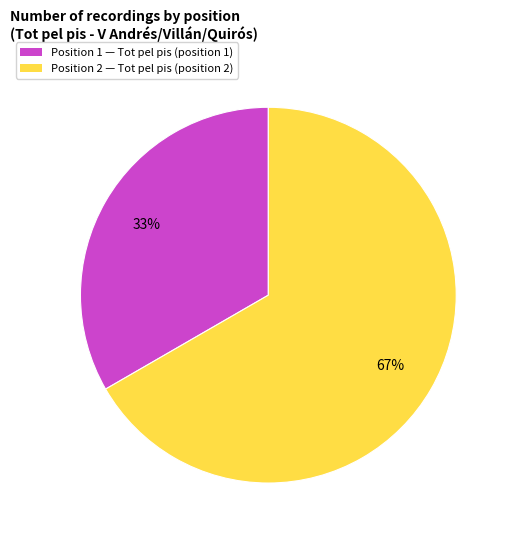

To the nearest percent, what is the combined percentage of Position 1 — Tot pel pis (position 1) and Position 2 — Tot pel pis (position 2)?

100%